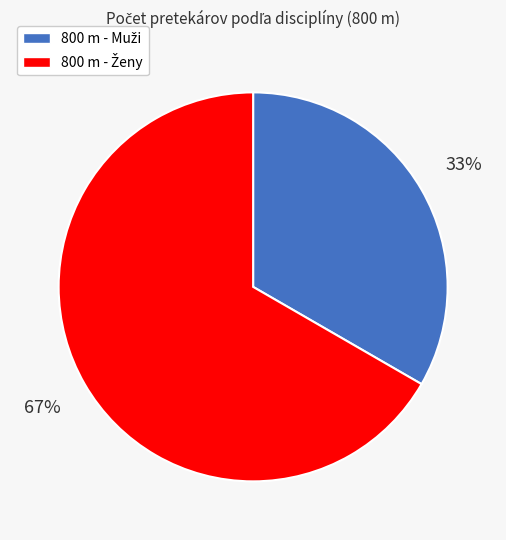

Is there any slice that represents more than half of the pie?

Yes